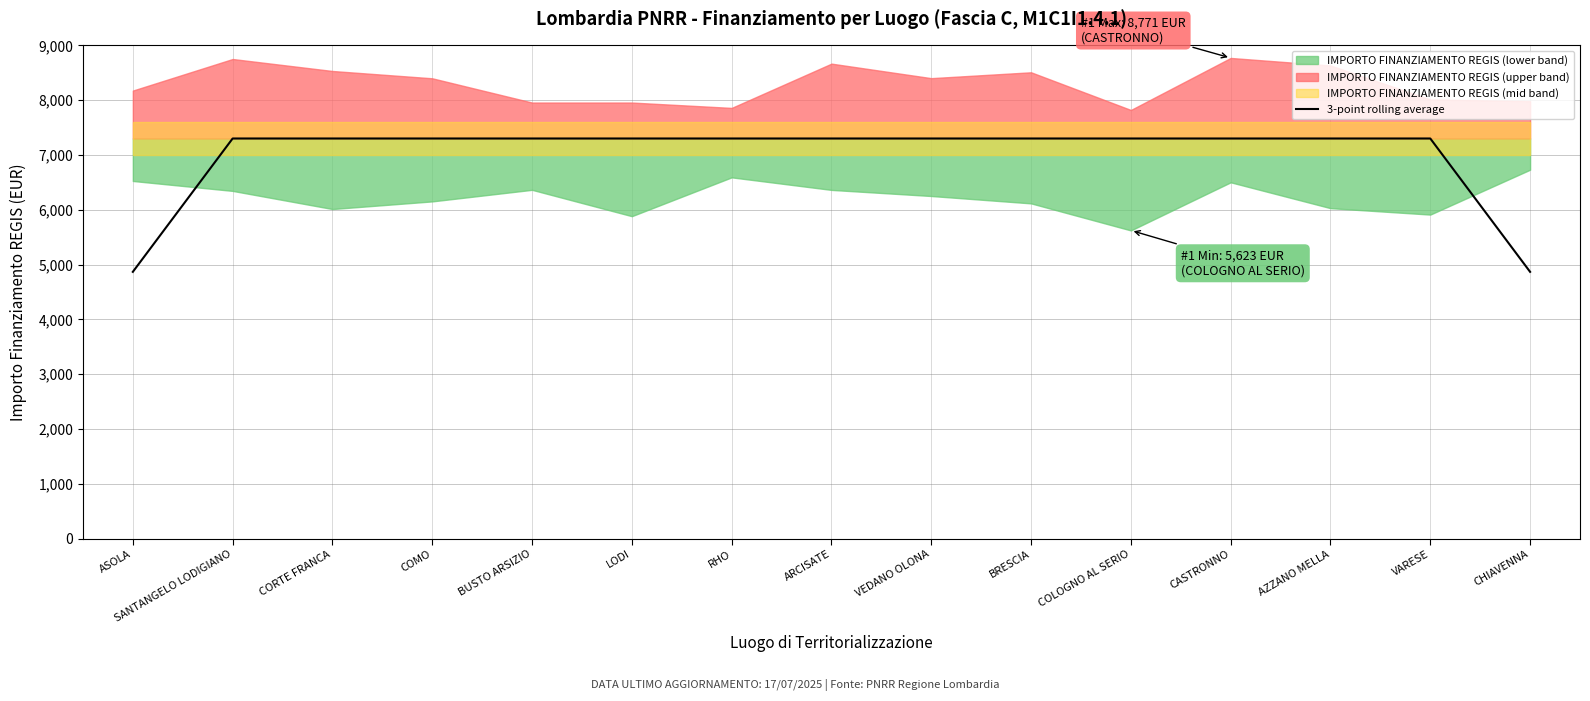

Is it true that the value at BRESCIA is 2857.0?

False